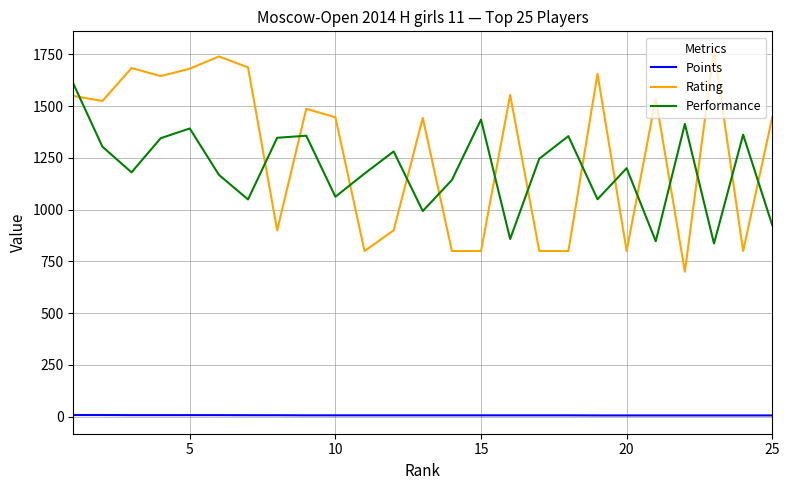

Rank the series by their maximum value, from lowest to highest.

Points, Performance, Rating